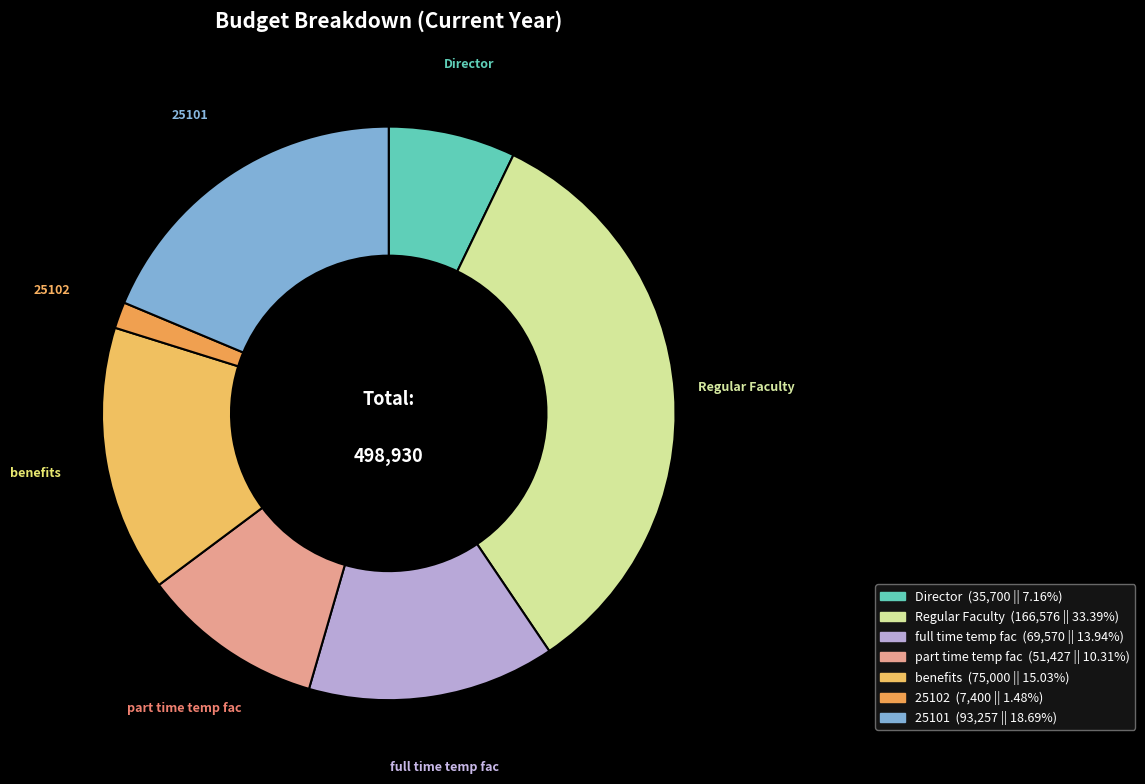

Is 25102 the majority of the pie?

No